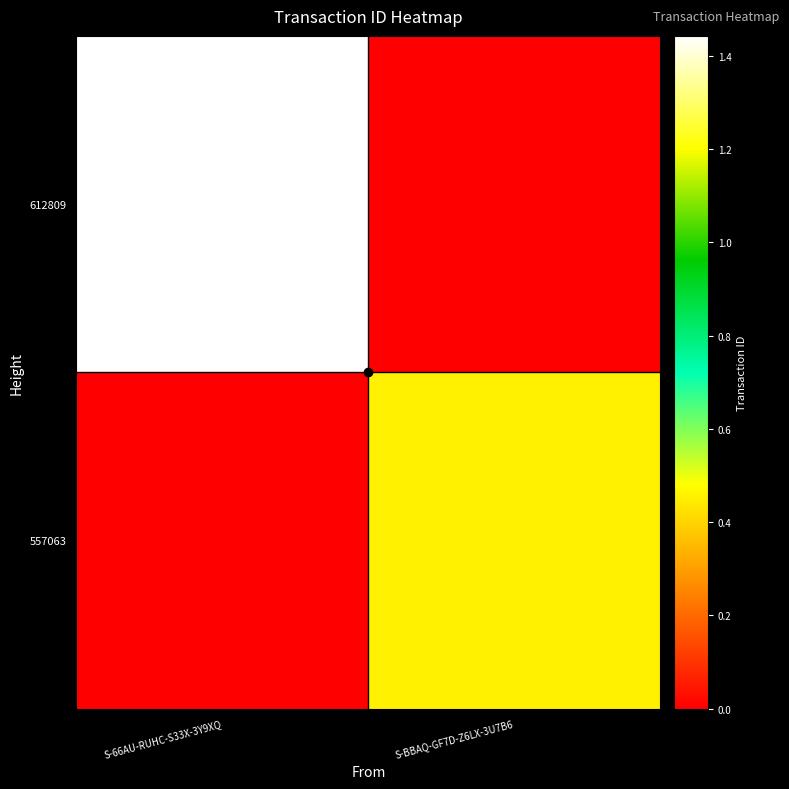

Which series has the largest total across all categories?

612809